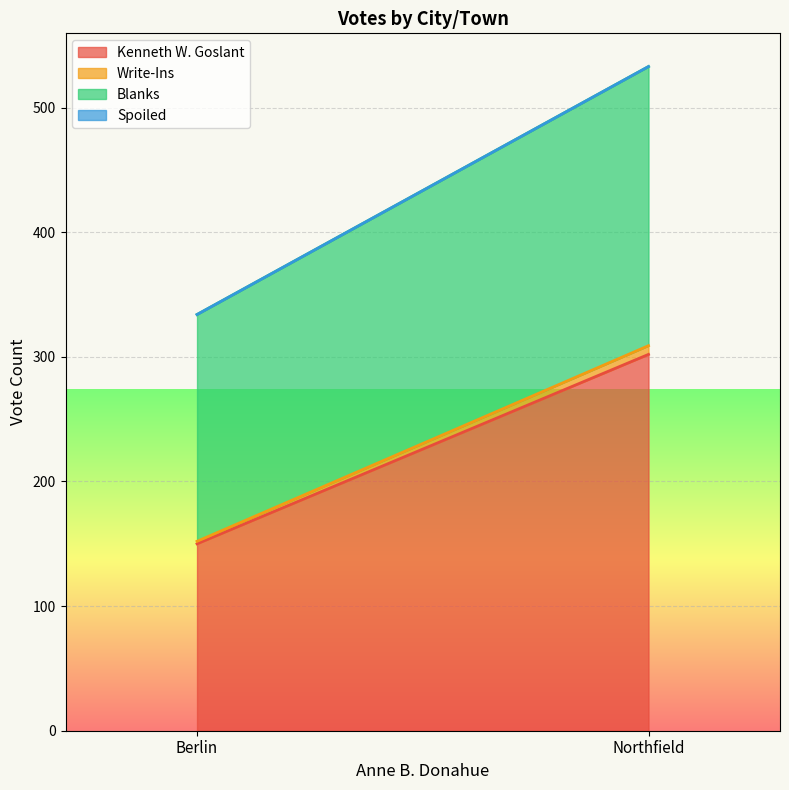

What is the difference between the maximum and minimum values in the Blanks series?

42